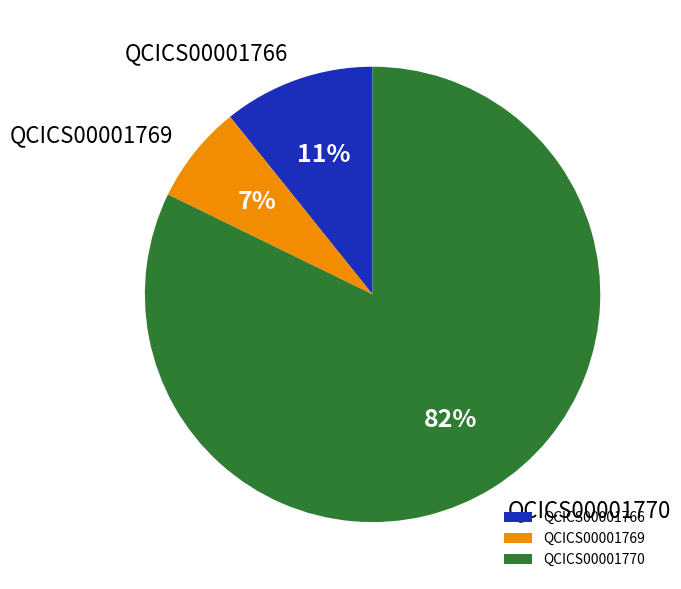

Does any single category account for the majority?

Yes